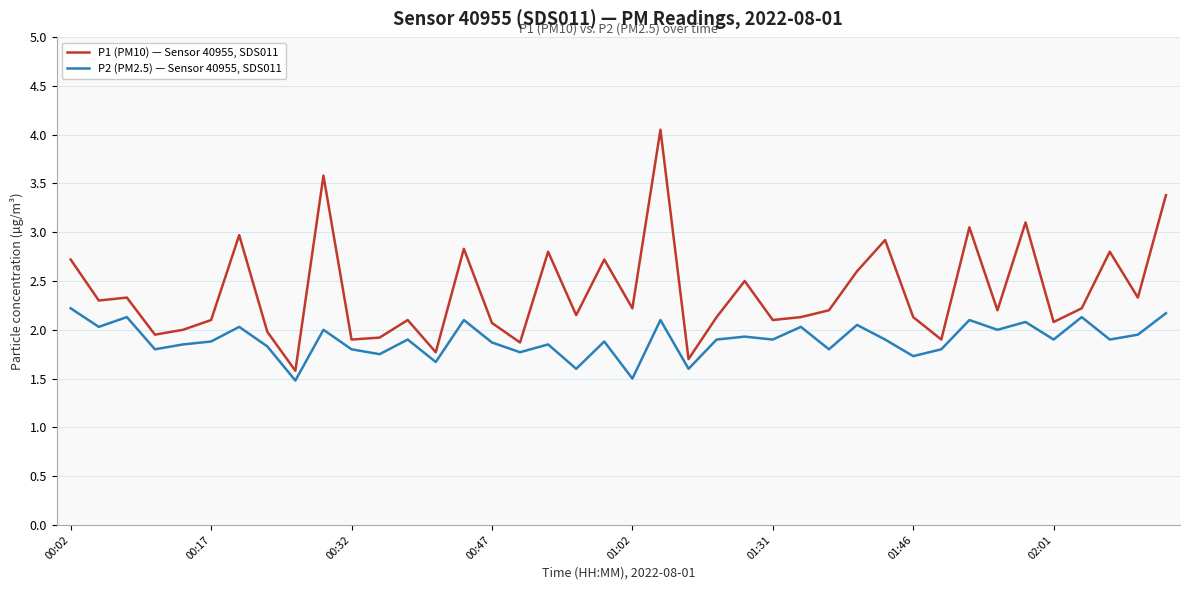

Rank the series by their average value, from highest to lowest.

P1 (PM10) — Sensor 40955, SDS011, P2 (PM2.5) — Sensor 40955, SDS011